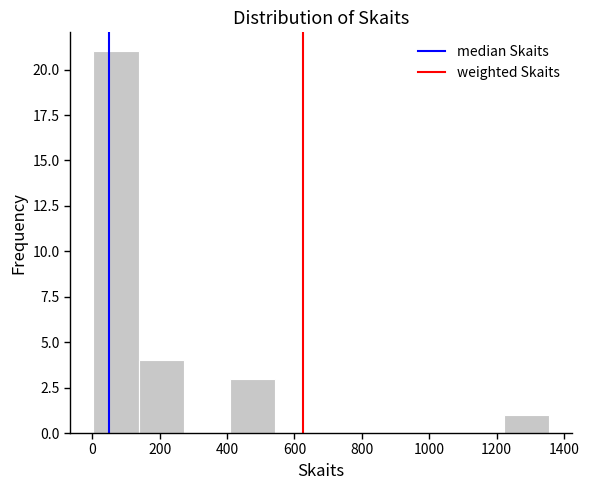

How tall is the bar that spans 400 to 540 on the x-axis? Neither the bar edges nor the heights are printed on the chart, so give them approximately, as read against the axes.

3